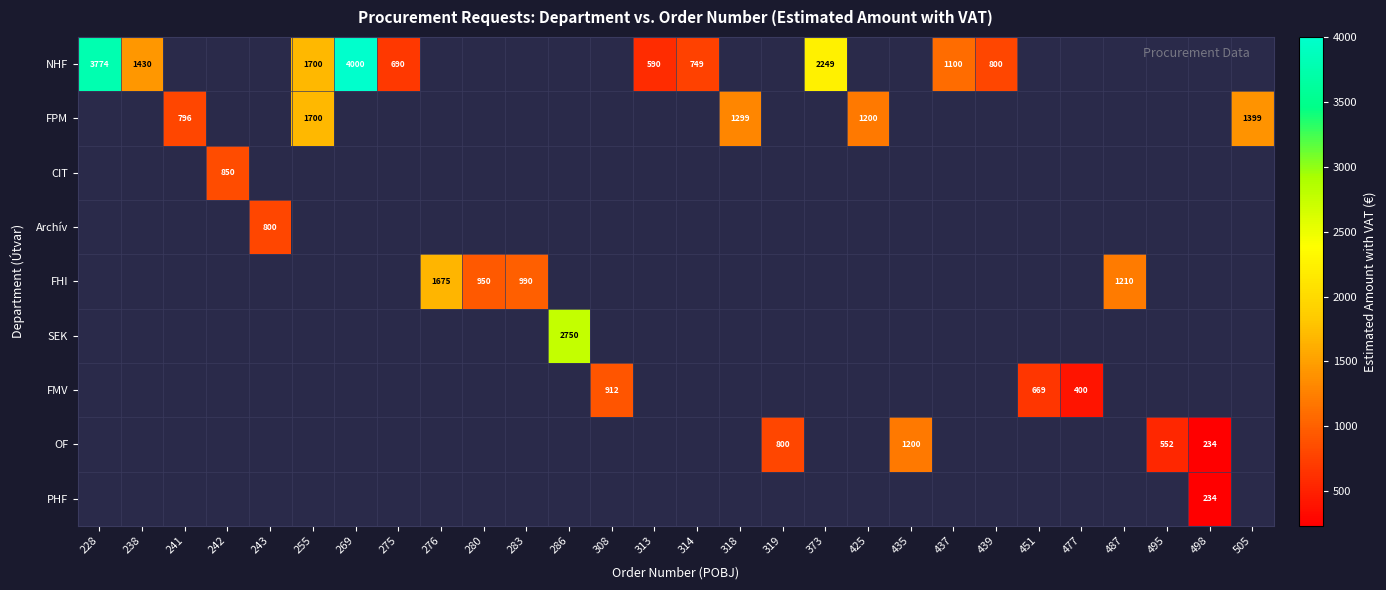

What is the difference between the NHF values at 437 and 238?

330